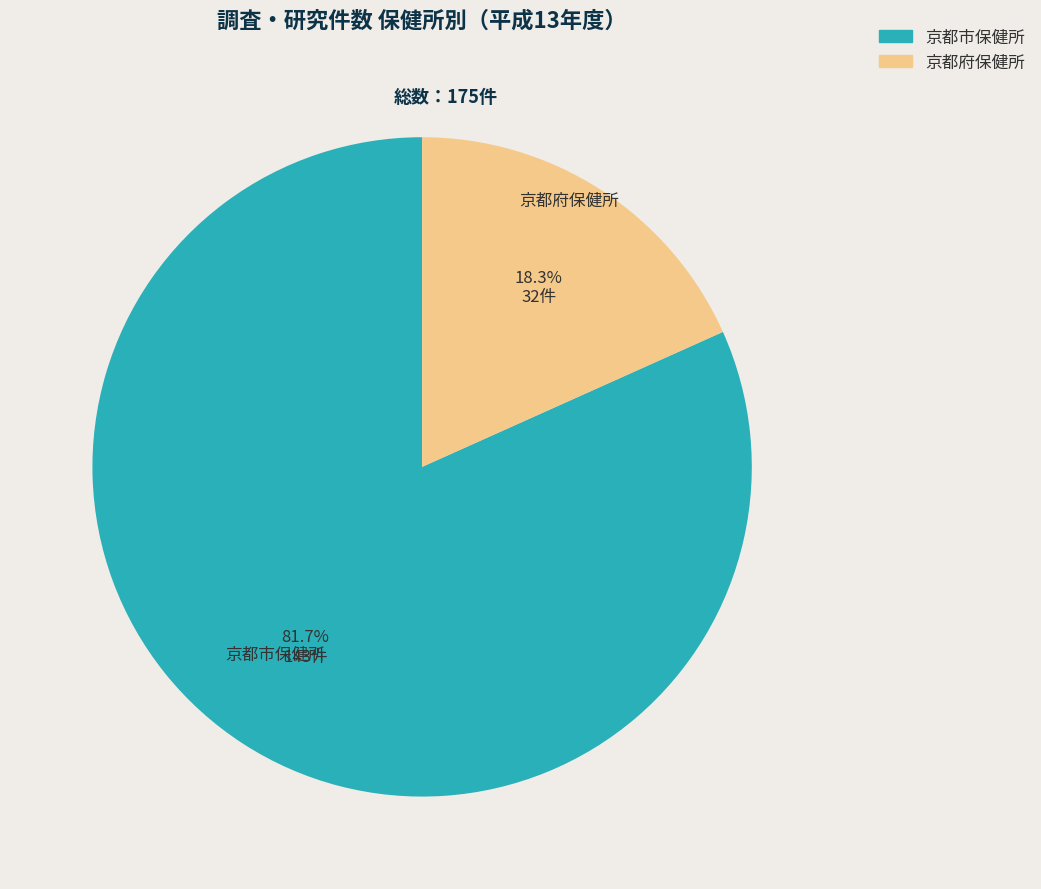

What percentage is the 京都府保健所 slice, to the nearest percent?

18%